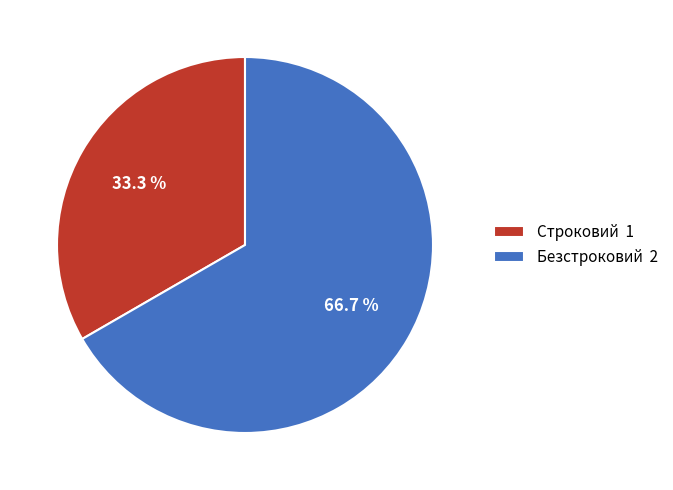

True or false: Безстроковий accounts for 78% of the total.

False